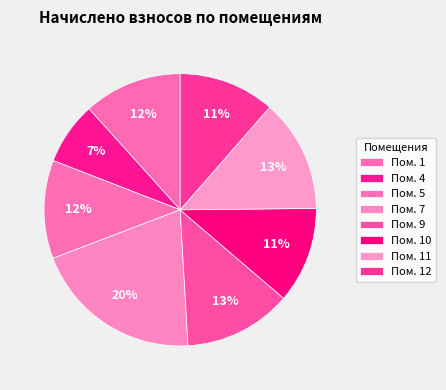

What is the smallest slice in the pie chart?

4